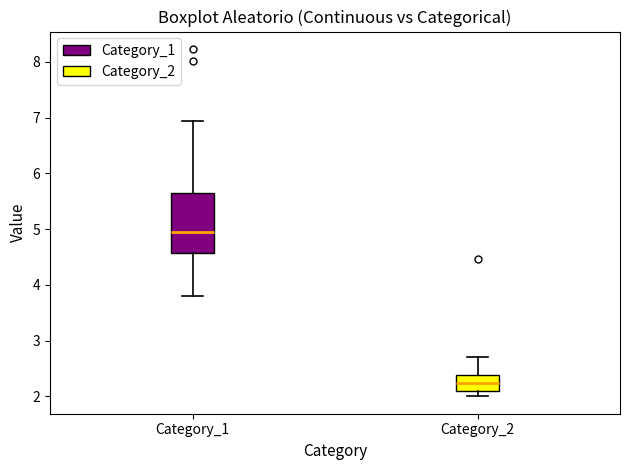

Where is the upper edge of the box for Category_2 on the y-axis? The values are not printed on the chart, so give them approximately, as read against the axis.

2.4